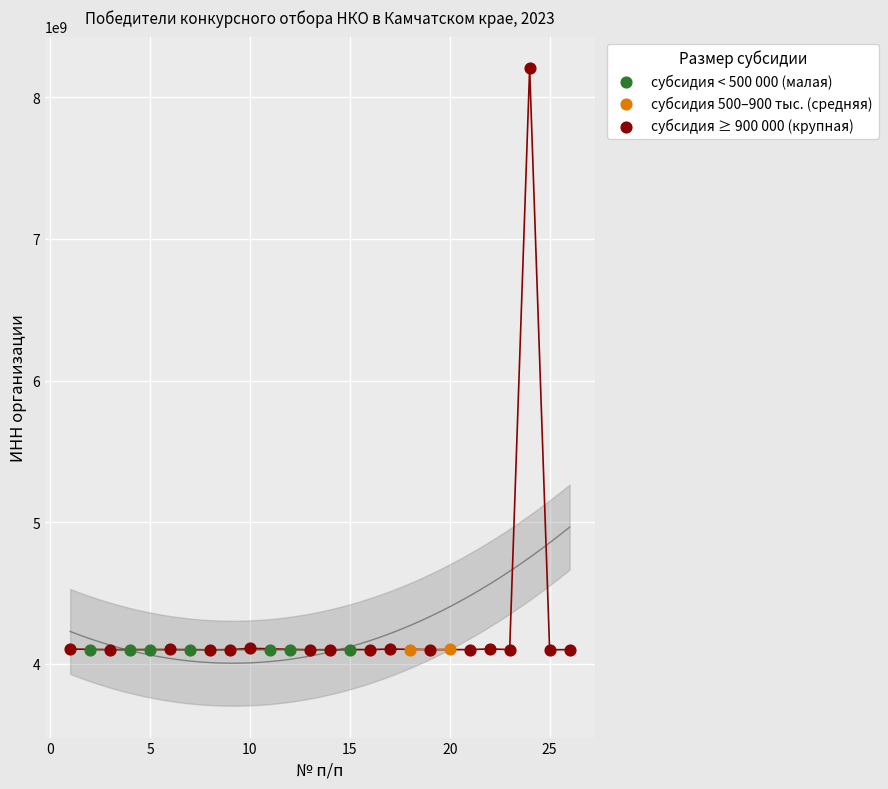

Which series contains the highest Y value?

субсидия ≥ 900 000 (крупная)